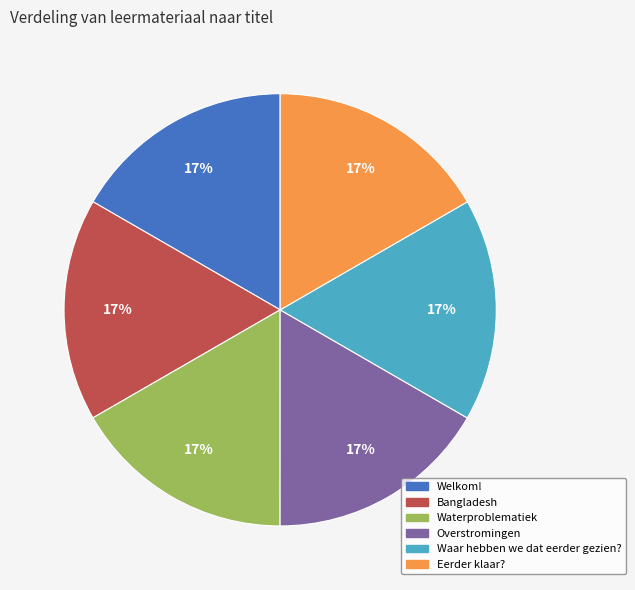

Combined, do Welkom! and Waterproblematiek account for over 50%?

No